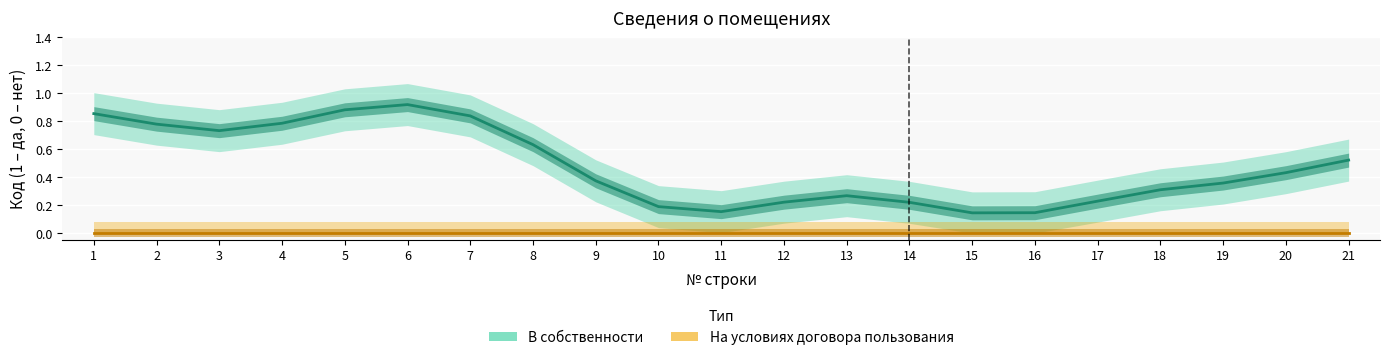

Which series has the largest total across all categories?

В собственности